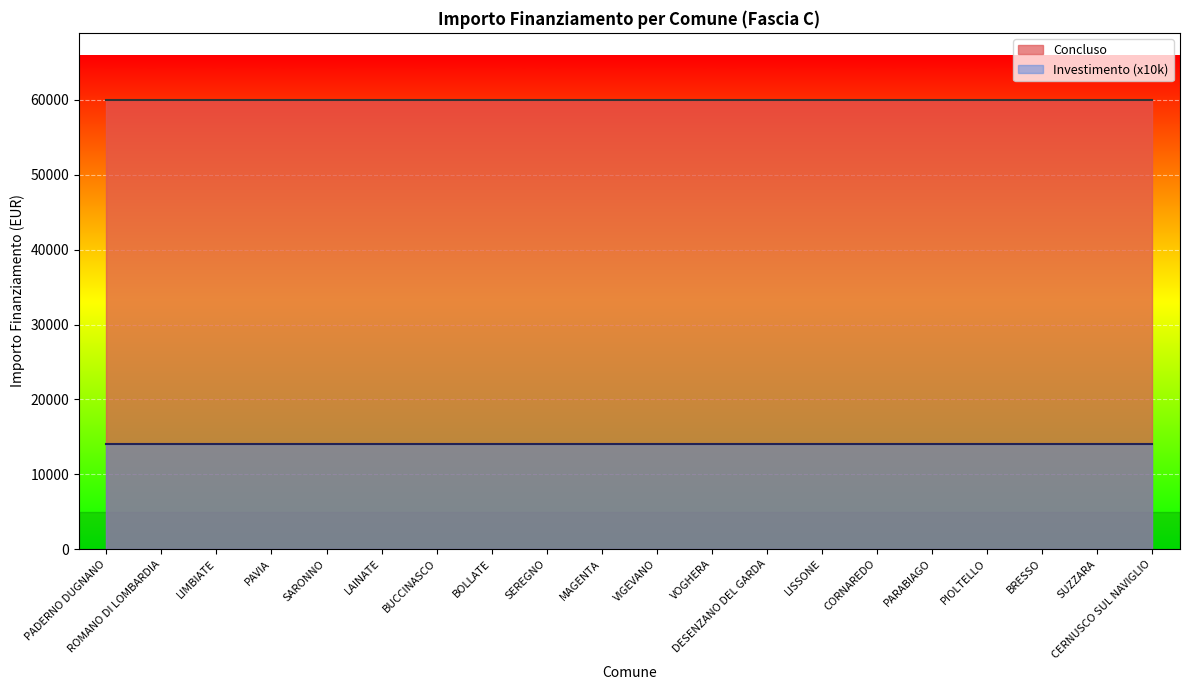

True or false: Concluso and Investimento intersect in this chart.

False